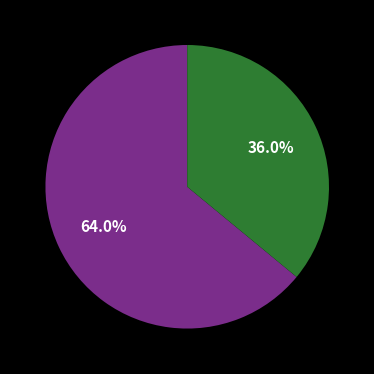

Does any single category account for the majority?

Yes